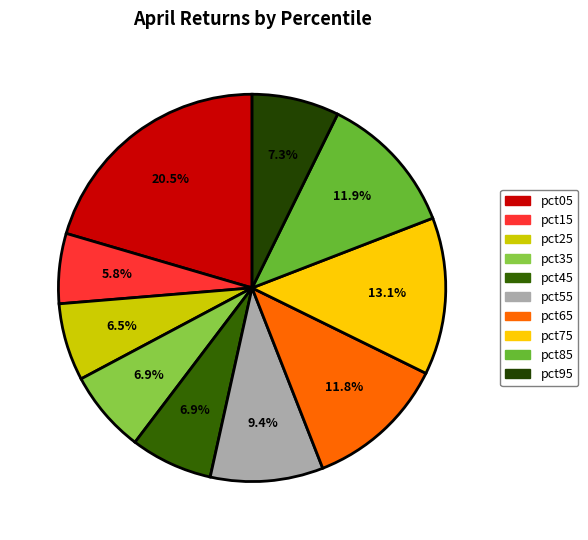

True or false: pct25 accounts for 21% of the total.

False